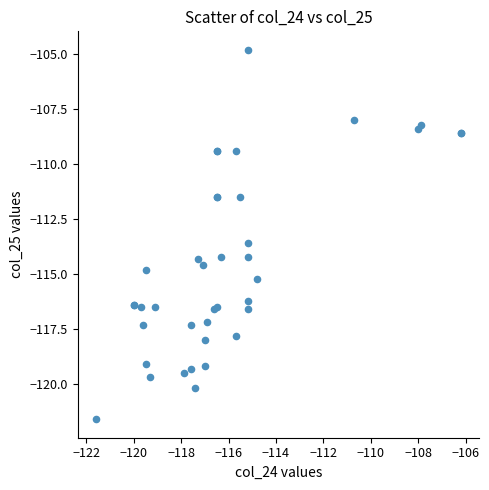

What Y value in the scatter plot is closest to -113?

-113.6